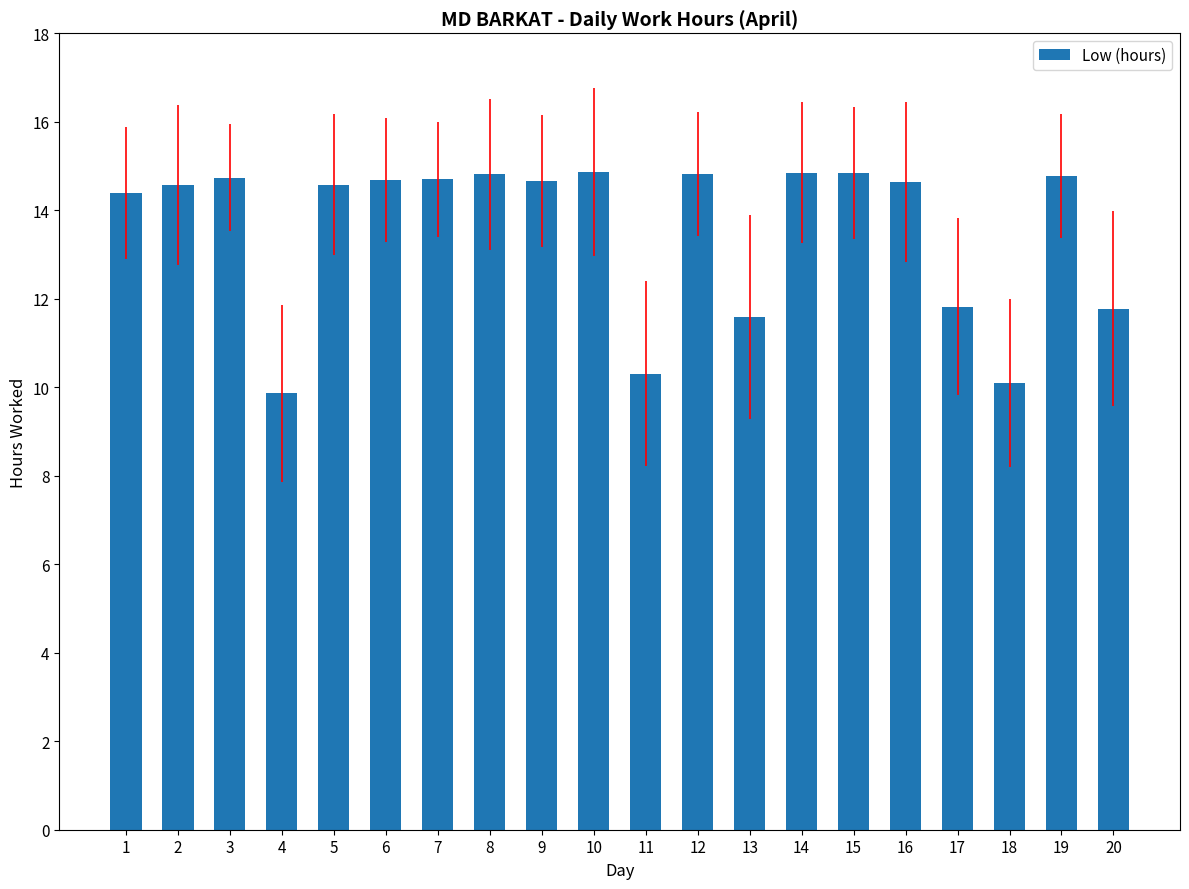

Count the number of values greater than 14.

14